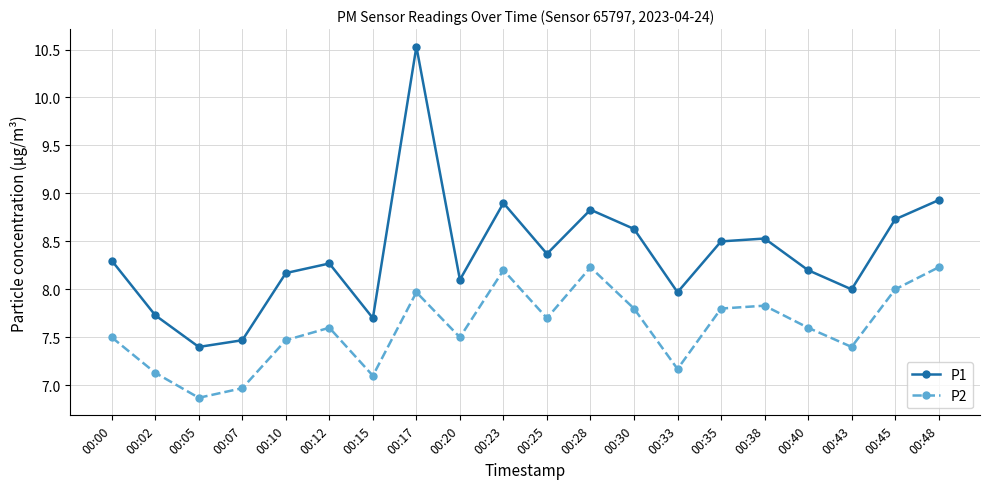

At 00:15, list the series in order from smallest to largest.

P2, P1